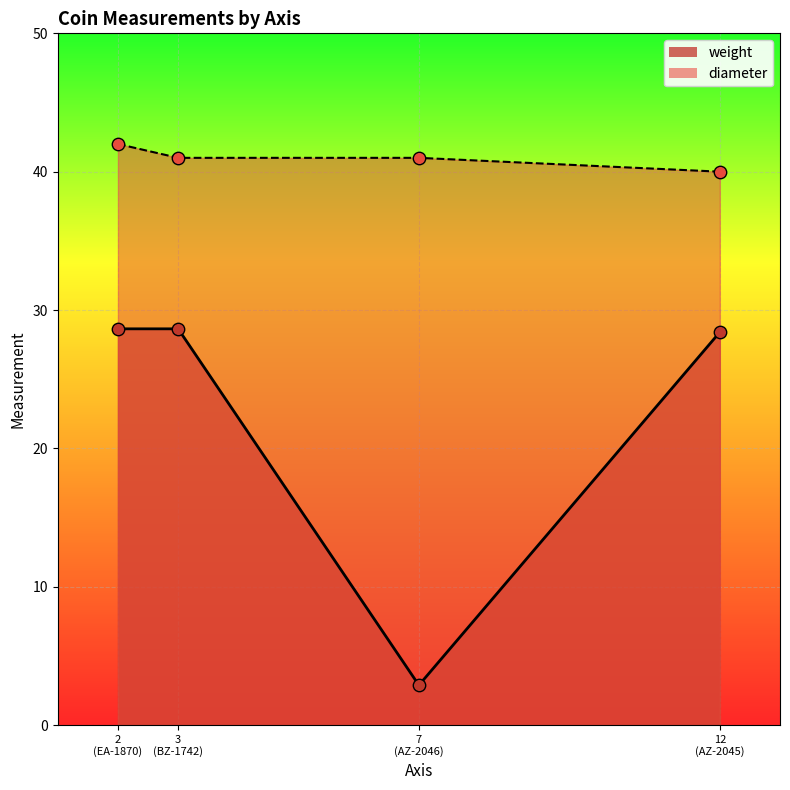

Which series has the largest total across all categories?

diameter